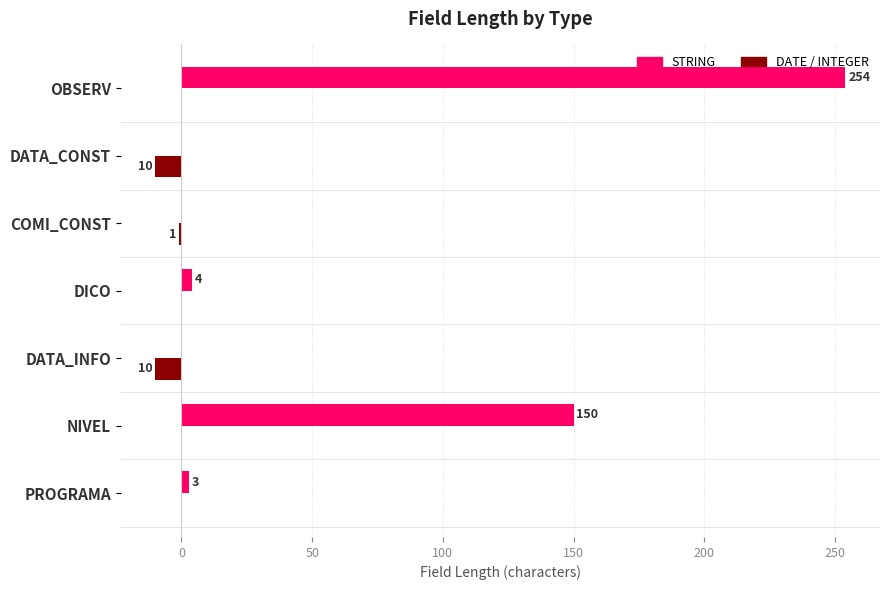

What is the total value across all series at DICO?

4